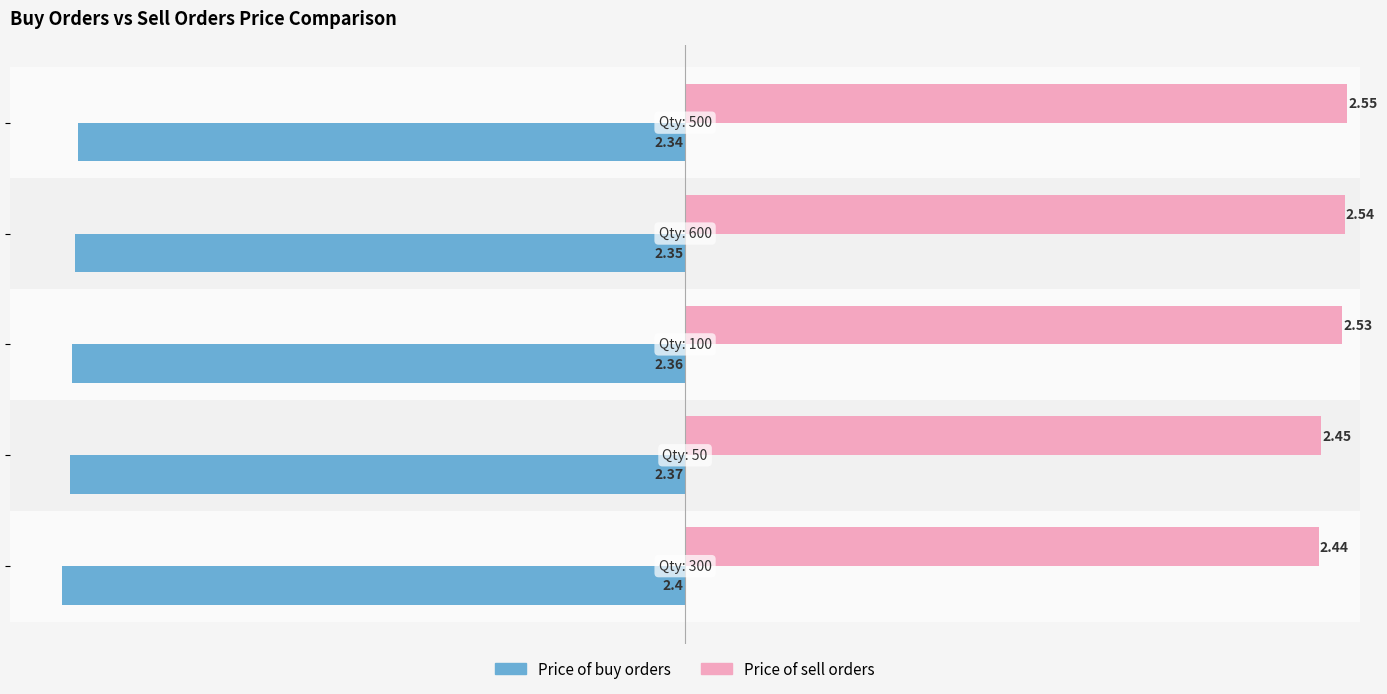

At how many categories does at least one series exceed 0?

5